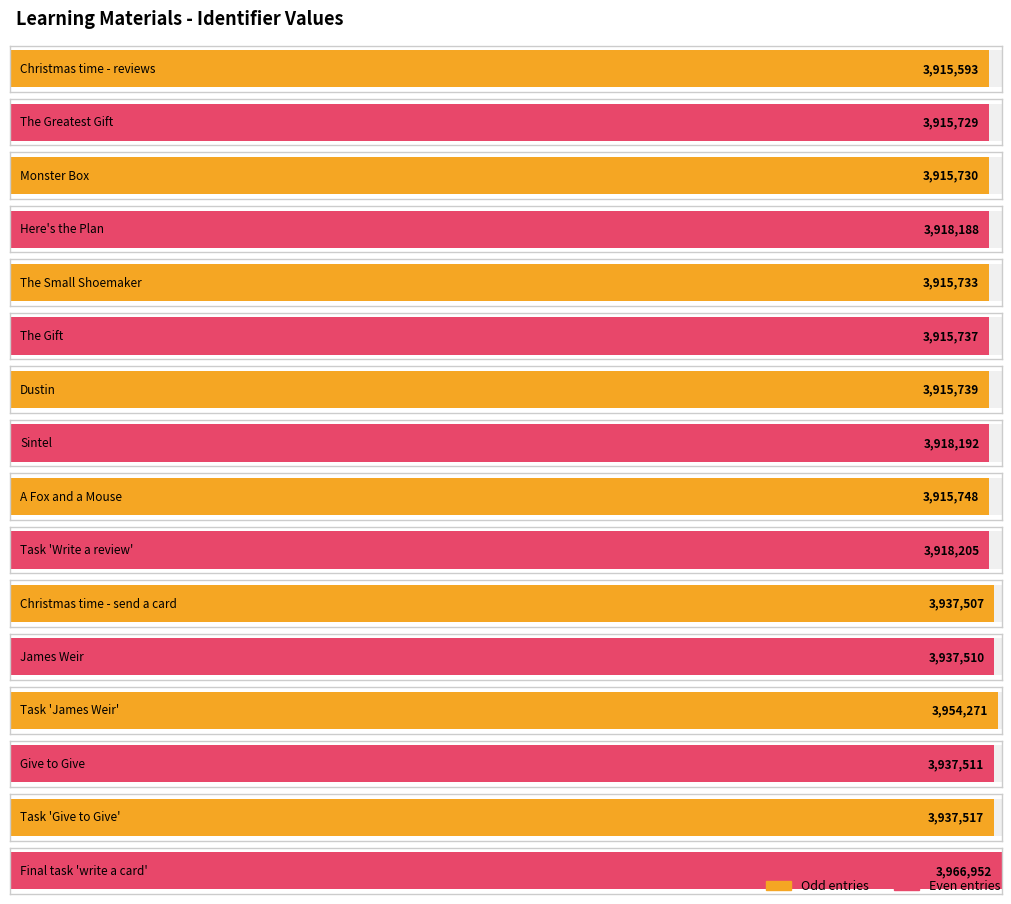

What position from the right is Christmas time - send a card?

6